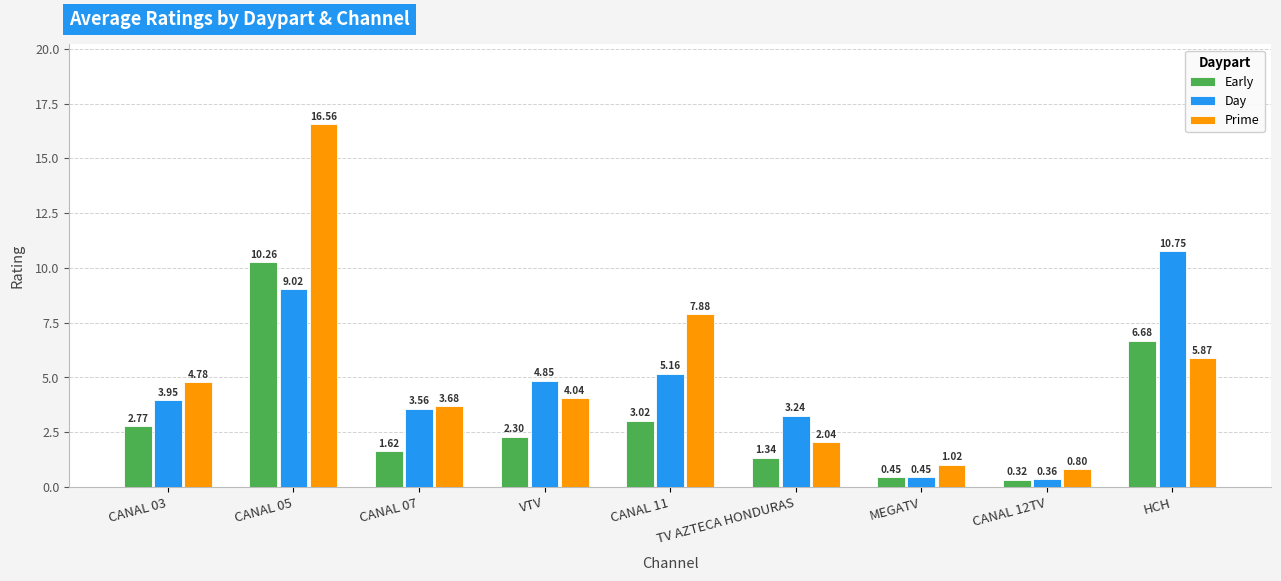

At which category is the sum across all series the highest?

CANAL 05